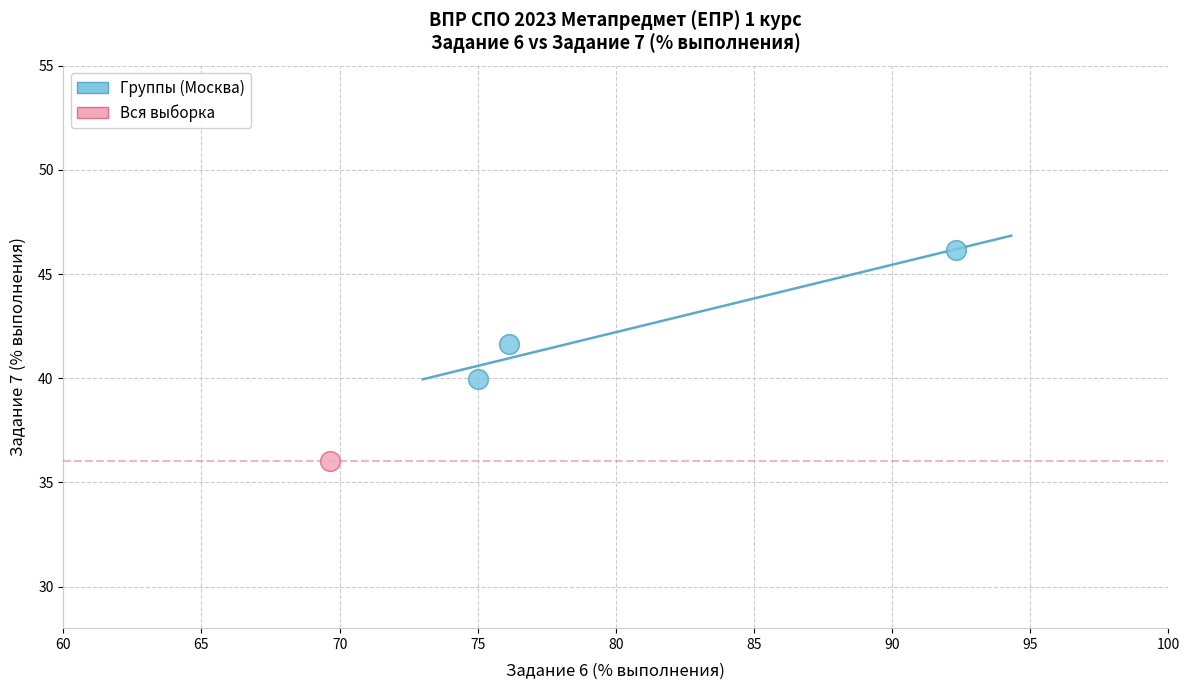

What are all the series names shown in the legend?

Группы (Москва), Вся выборка